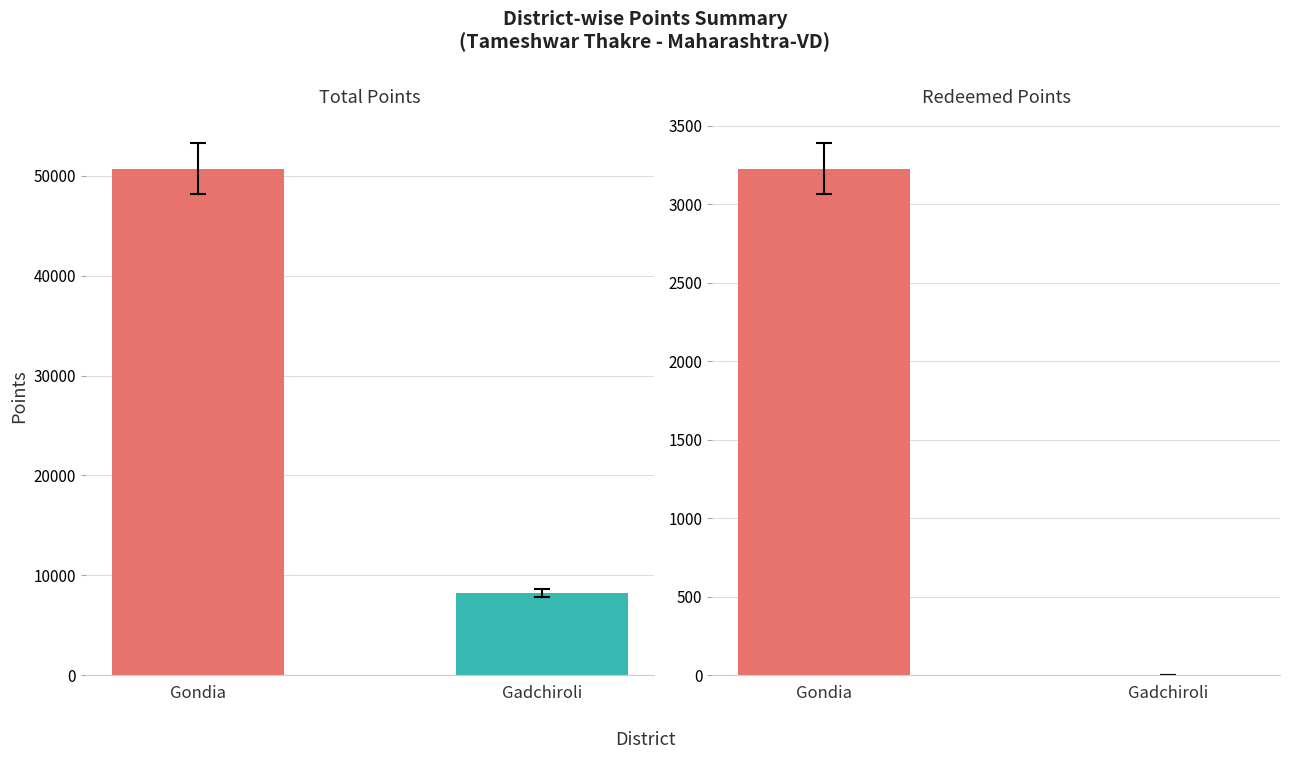

At which category is the sum across all series the highest?

Gondia